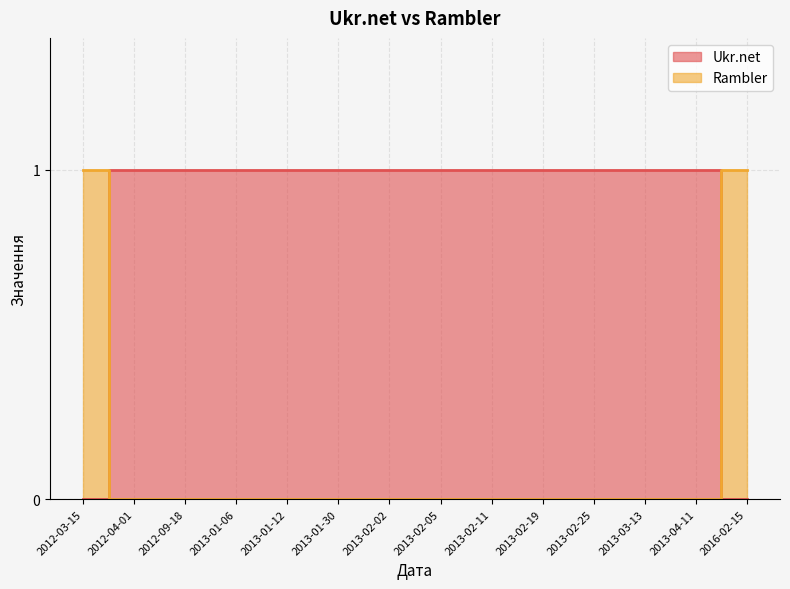

Reading left to right, extract all data points from this chart.

Ukr.net: 0	1	1	1	1	1	1	1	1	1	1	1	1	0
Rambler: 1	0	0	0	0	0	0	0	0	0	0	0	0	1